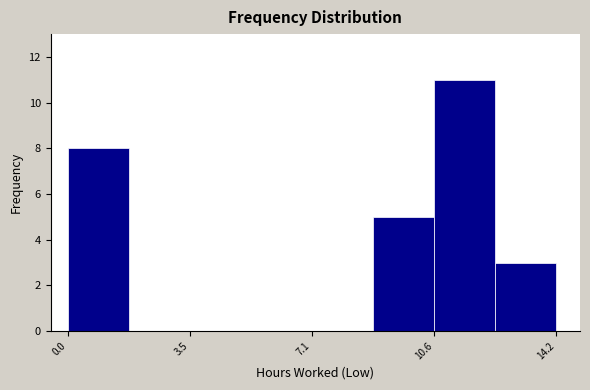

Around what value on the x-axis is the tallest bar? Give the approximate position of its centre, as read against the axis.

11.5